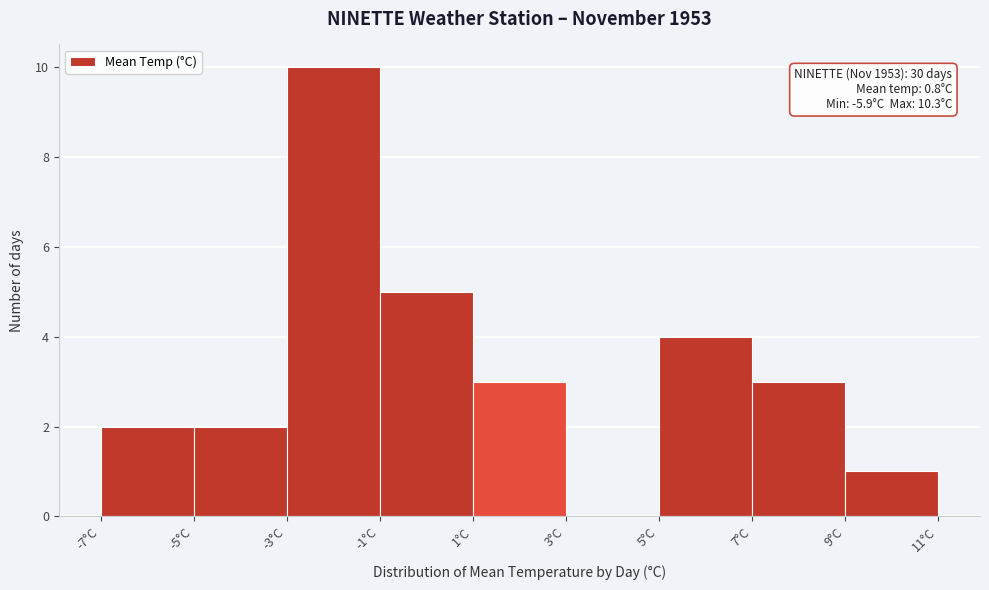

Over which range of the x-axis is the bar tallest?

-3 to -1